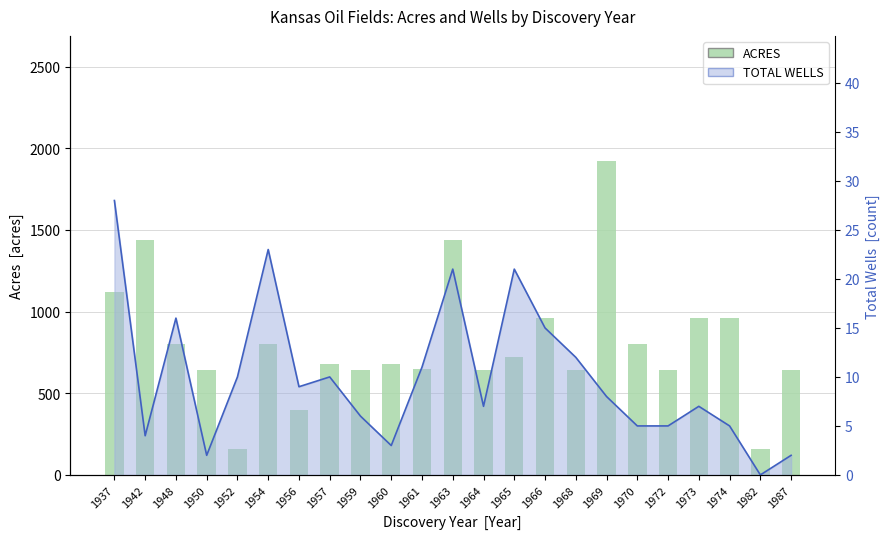

List the labels in order of value, smallest first.

1952, 1982, 1956, 1950, 1959, 1964, 1968, 1972, 1987, 1961, 1957, 1960, 1965, 1948, 1954, 1970, 1966, 1973, 1974, 1937, 1942, 1963, 1969